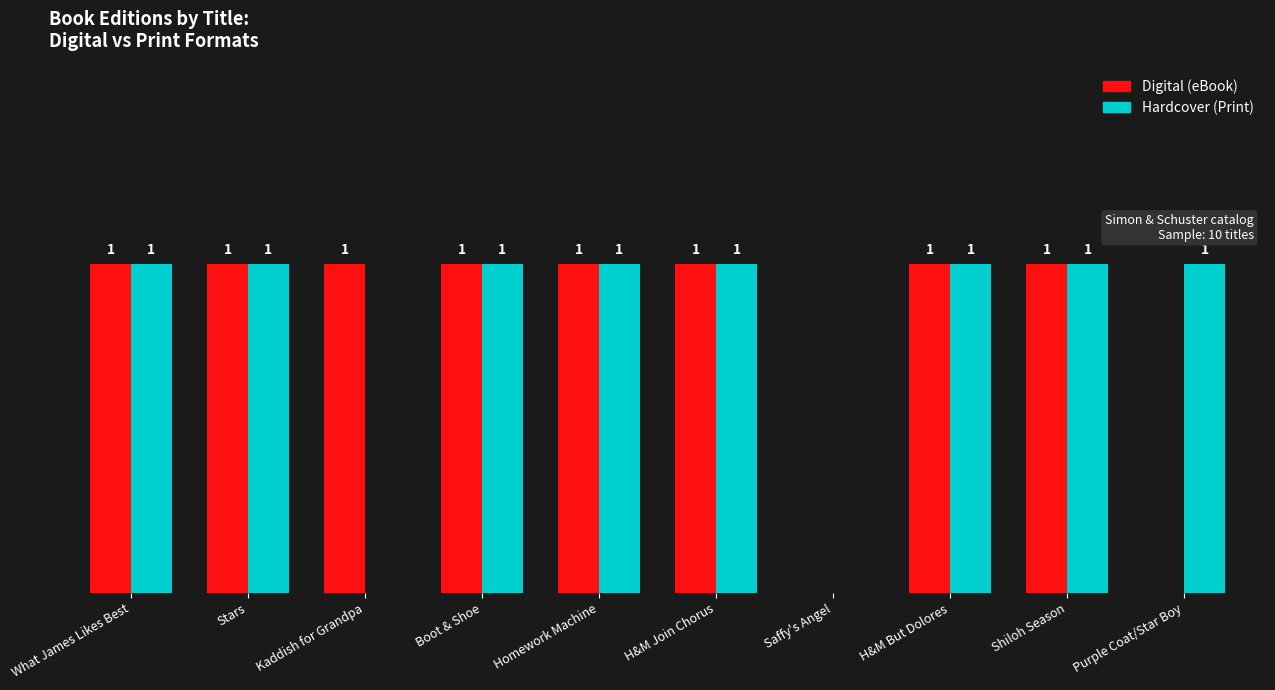

Are the bars horizontal?

No